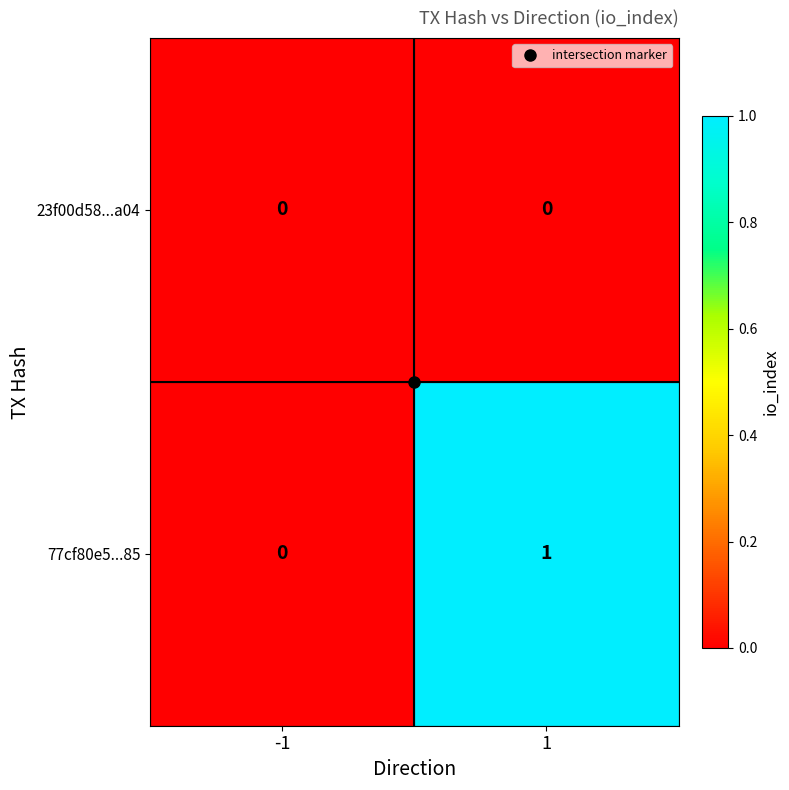

Rank the series by their average value, from highest to lowest.

77cf80e5...85, 23f00d58...a04